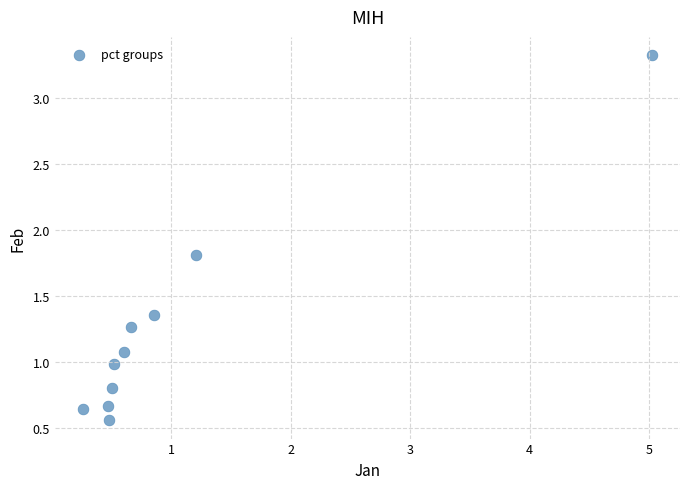

What is the range of X values (max minus min)?

4.8